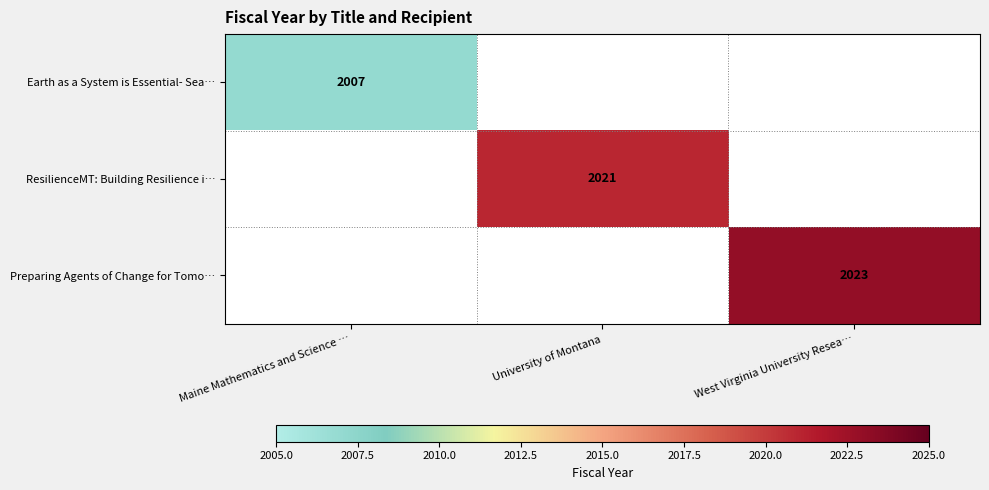

Is it true that Earth as a System is Essential- Sea… equals 679 at Maine Mathematics and Science …?

False